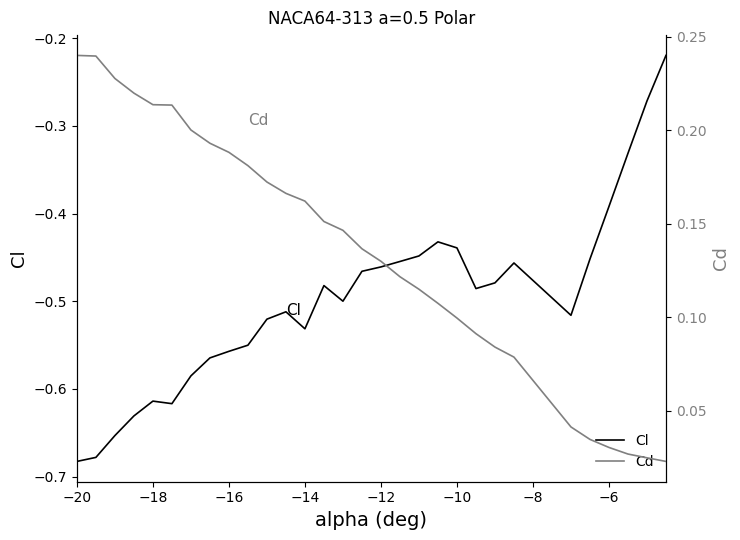

Is the value of Cl at 13 greater than the value of Cd at 12?

No